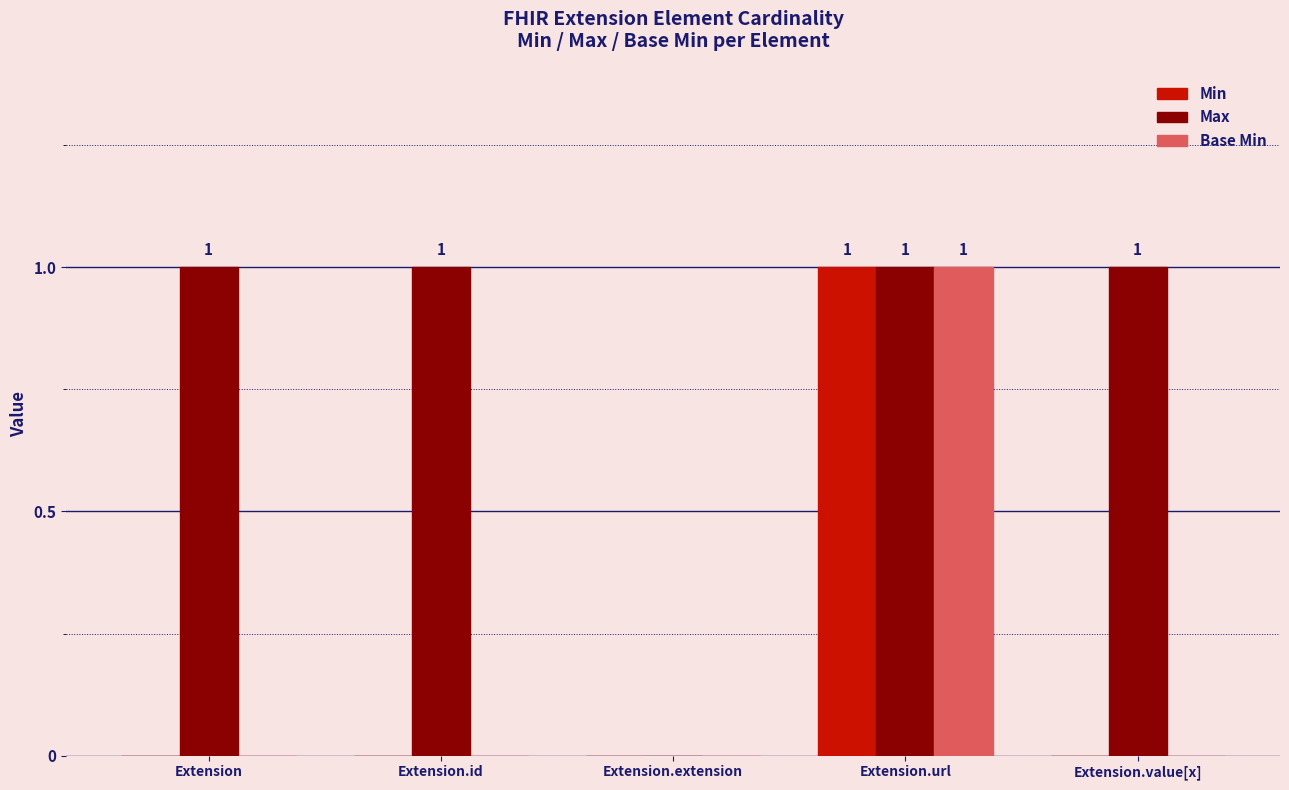

What is the approximate value of Base Min at Extension.url?

1